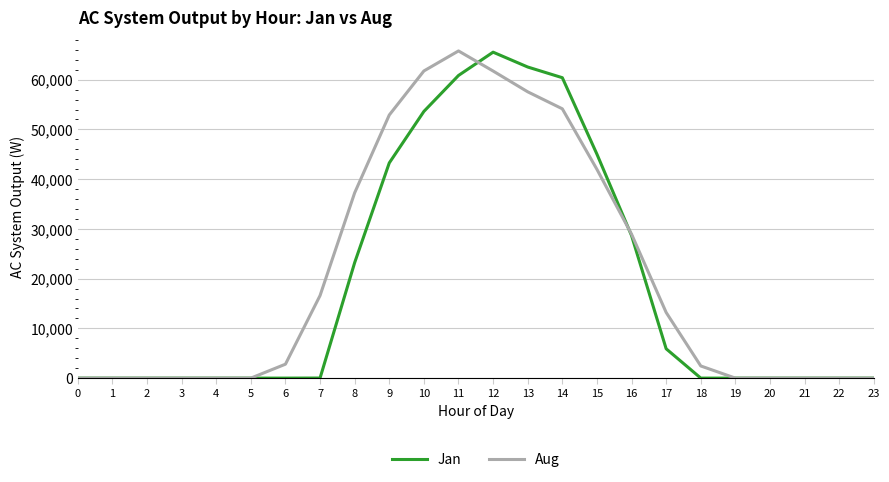

How many lines are shown in the chart?

2